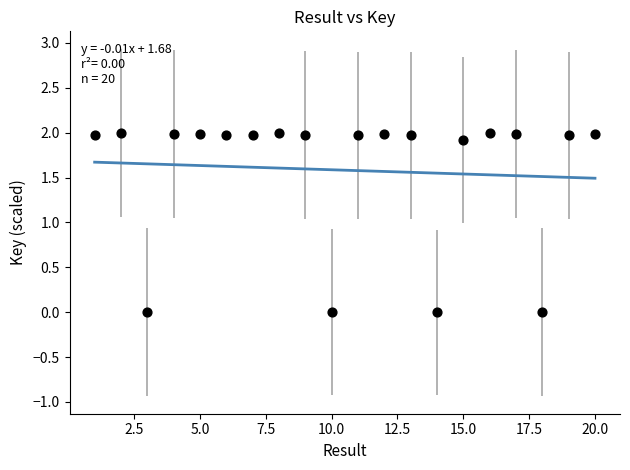

What is the range of X values (max minus min)?

19.0